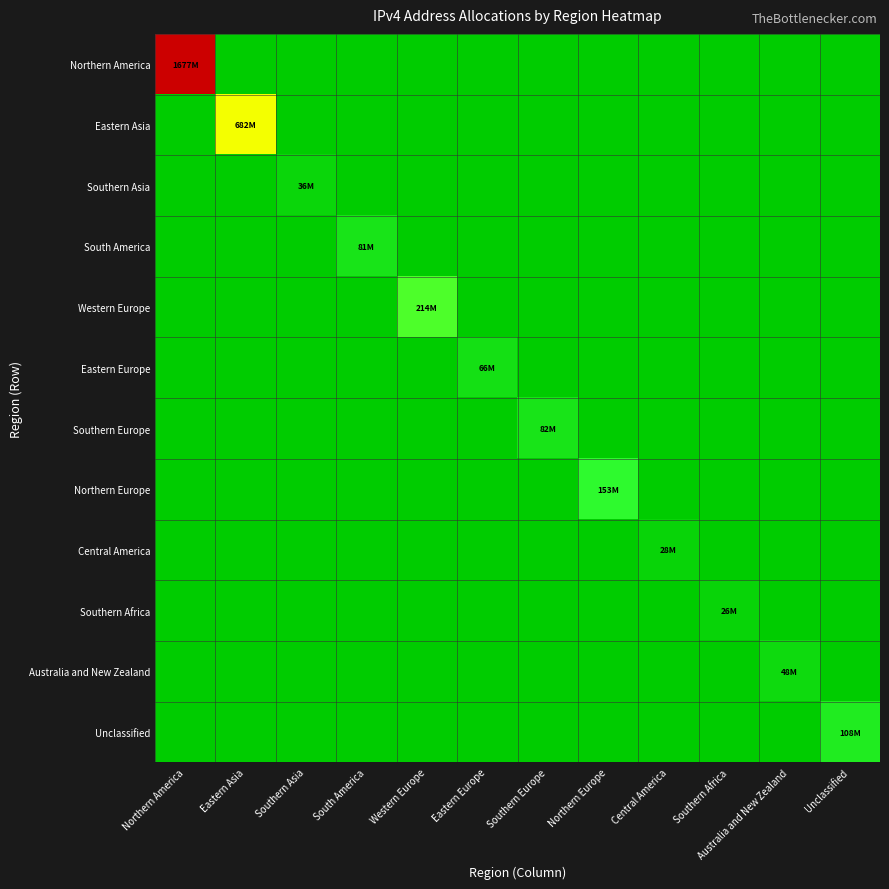

Reading left to right, extract all data points from this chart.

Northern America: Northern America=1677000000	Eastern Asia=0	Southern Asia=0	South America=0	Western Europe=0	Eastern Europe=0	Southern Europe=0	Northern Europe=0	Central America=0	Southern Africa=0	Australia and New Zealand=0	Unclassified=0
Eastern Asia: Northern America=0	Eastern Asia=682381632	Southern Asia=0	South America=0	Western Europe=0	Eastern Europe=0	Southern Europe=0	Northern Europe=0	Central America=0	Southern Africa=0	Australia and New Zealand=0	Unclassified=0
Southern Asia: Northern America=0	Eastern Asia=0	Southern Asia=36375296	South America=0	Western Europe=0	Eastern Europe=0	Southern Europe=0	Northern Europe=0	Central America=0	Southern Africa=0	Australia and New Zealand=0	Unclassified=0
South America: Northern America=0	Eastern Asia=0	Southern Asia=0	South America=81032448	Western Europe=0	Eastern Europe=0	Southern Europe=0	Northern Europe=0	Central America=0	Southern Africa=0	Australia and New Zealand=0	Unclassified=0
Western Europe: Northern America=0	Eastern Asia=0	Southern Asia=0	South America=0	Western Europe=214451720	Eastern Europe=0	Southern Europe=0	Northern Europe=0	Central America=0	Southern Africa=0	Australia and New Zealand=0	Unclassified=0
Eastern Europe: Northern America=0	Eastern Asia=0	Southern Asia=0	South America=0	Western Europe=0	Eastern Europe=66072552	Southern Europe=0	Northern Europe=0	Central America=0	Southern Africa=0	Australia and New Zealand=0	Unclassified=0
Southern Europe: Northern America=0	Eastern Asia=0	Southern Asia=0	South America=0	Western Europe=0	Eastern Europe=0	Southern Europe=82322560	Northern Europe=0	Central America=0	Southern Africa=0	Australia and New Zealand=0	Unclassified=0
Northern Europe: Northern America=0	Eastern Asia=0	Southern Asia=0	South America=0	Western Europe=0	Eastern Europe=0	Southern Europe=0	Northern Europe=153548224	Central America=0	Southern Africa=0	Australia and New Zealand=0	Unclassified=0
Central America: Northern America=0	Eastern Asia=0	Southern Asia=0	South America=0	Western Europe=0	Eastern Europe=0	Southern Europe=0	Northern Europe=0	Central America=28781312	Southern Africa=0	Australia and New Zealand=0	Unclassified=0
Southern Africa: Northern America=0	Eastern Asia=0	Southern Asia=0	South America=0	Western Europe=0	Eastern Europe=0	Southern Europe=0	Northern Europe=0	Central America=0	Southern Africa=26430464	Australia and New Zealand=0	Unclassified=0
Australia and New Zealand: Northern America=0	Eastern Asia=0	Southern Asia=0	South America=0	Western Europe=0	Eastern Europe=0	Southern Europe=0	Northern Europe=0	Central America=0	Southern Africa=0	Australia and New Zealand=48478976	Unclassified=0
Unclassified: Northern America=0	Eastern Asia=0	Southern Asia=0	South America=0	Western Europe=0	Eastern Europe=0	Southern Europe=0	Northern Europe=0	Central America=0	Southern Africa=0	Australia and New Zealand=0	Unclassified=108853800